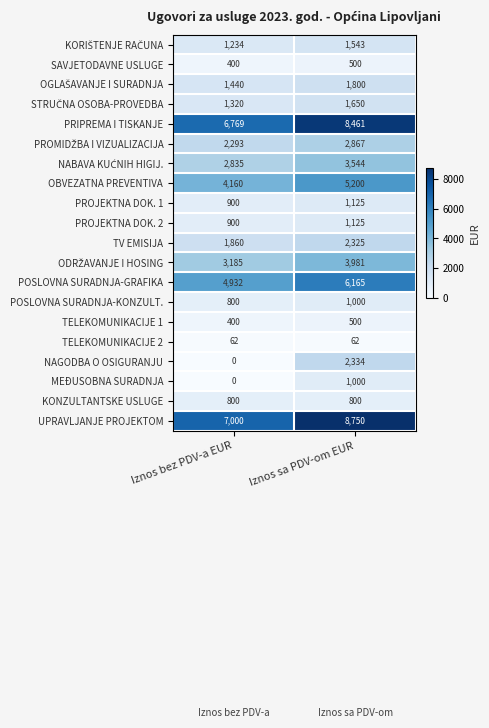

What is the difference between the POSLOVNA SURADNJA-GRAFIKA values at Iznos sa PDV-om EUR and Iznos bez PDV-a EUR?

1233